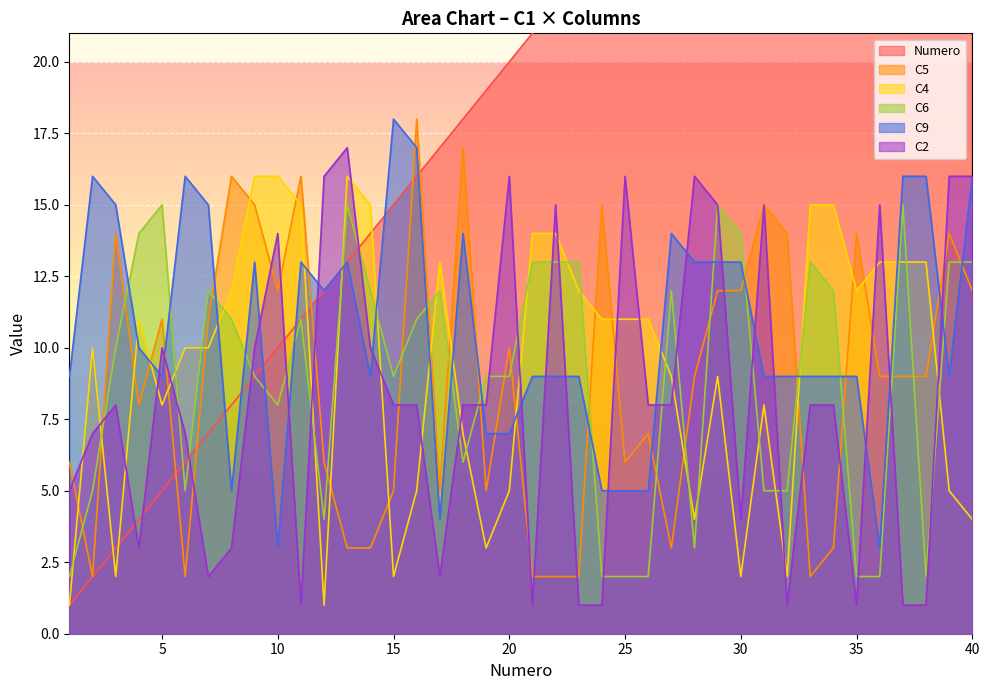

How many categories are shown in the chart?

40